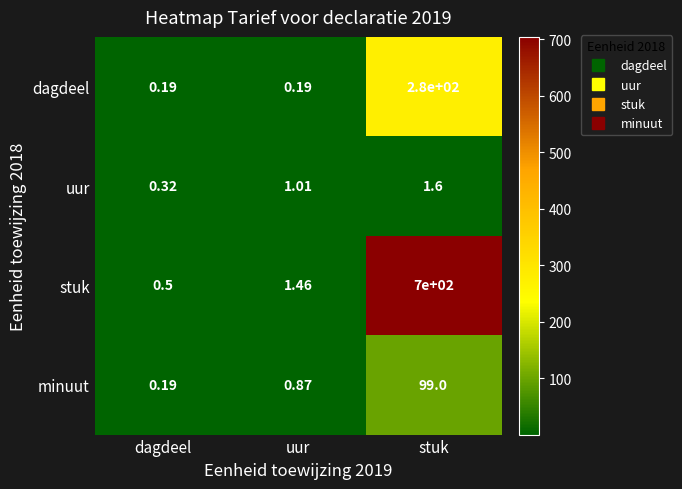

Which category has the highest value in the stuk series?

stuk